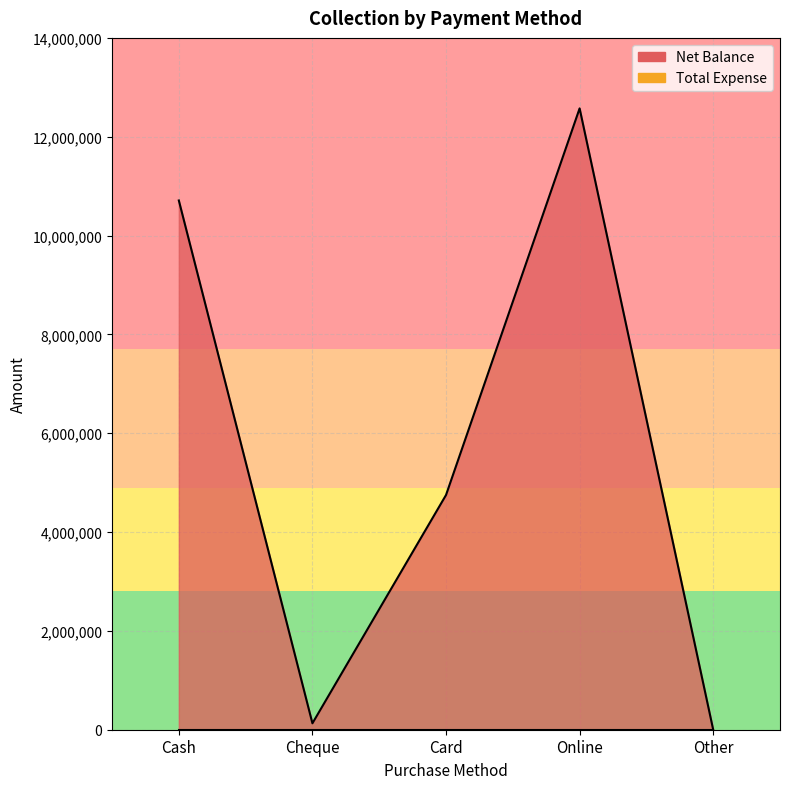

What is the change in value from Cheque to Online?

+12443460